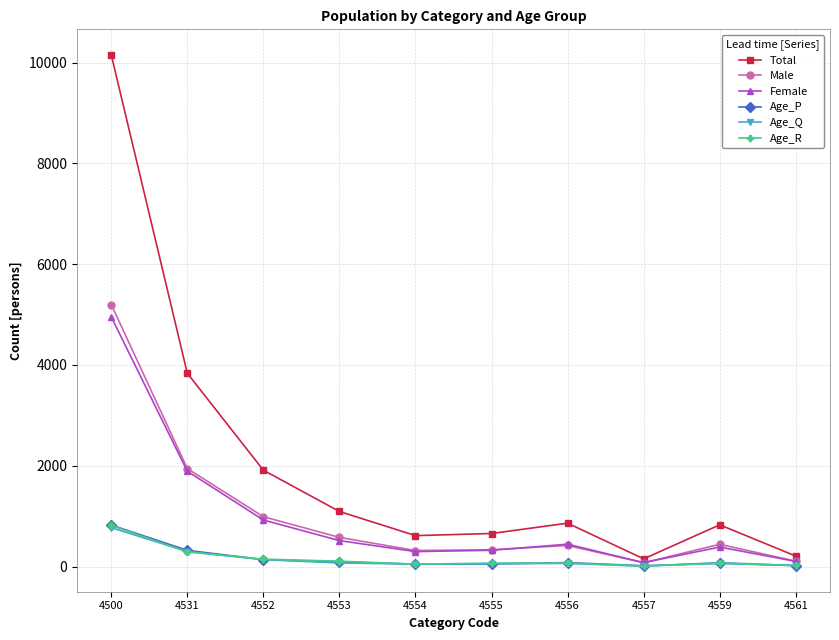

Is it true that Age_P equals 137 at 4552?

True